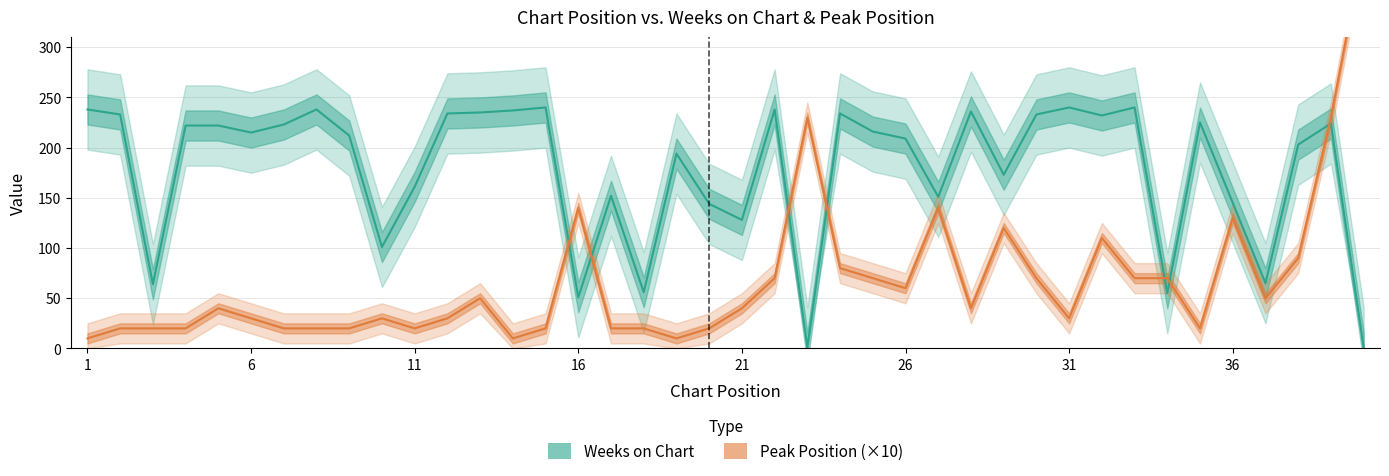

Rank the series at 17 from lowest to highest value.

Peak Position, Weeks on Chart